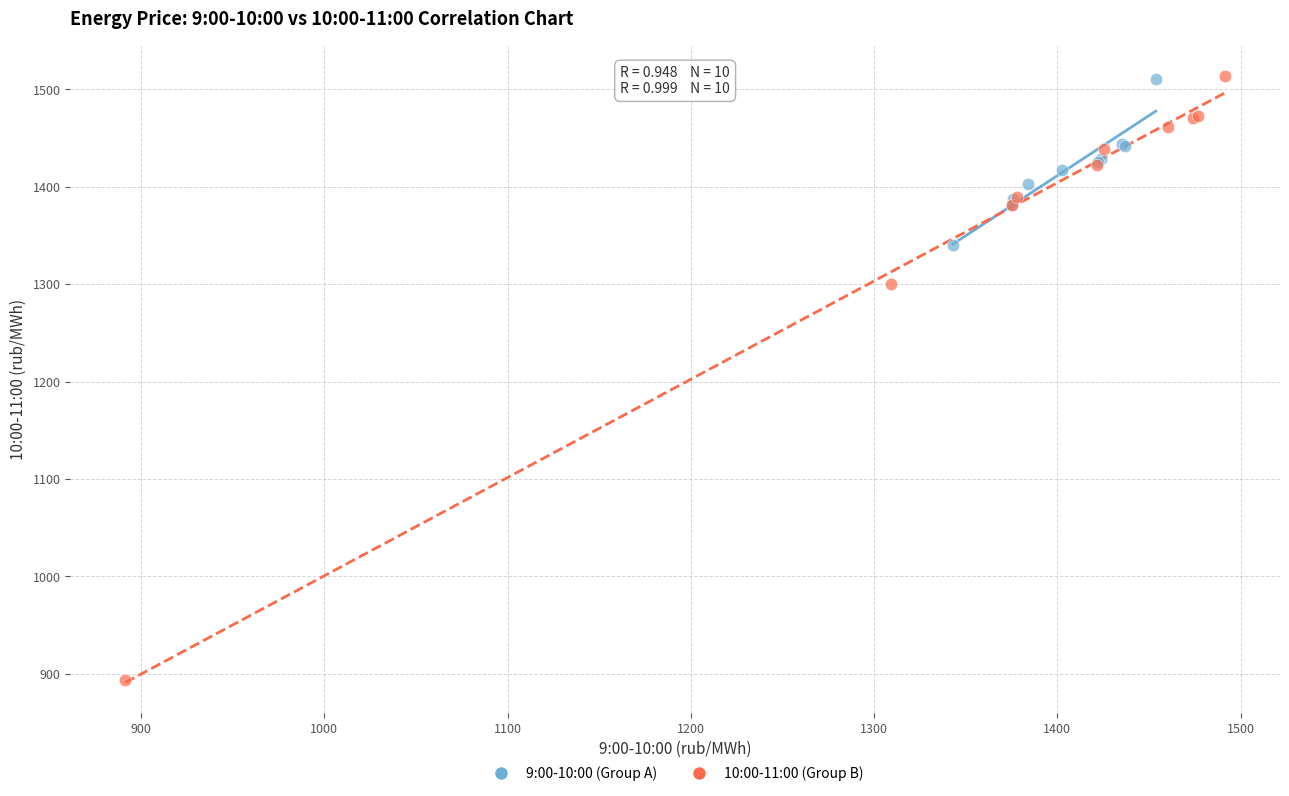

Which series reaches the minimum Y coordinate?

10:00-11:00 (Group B)